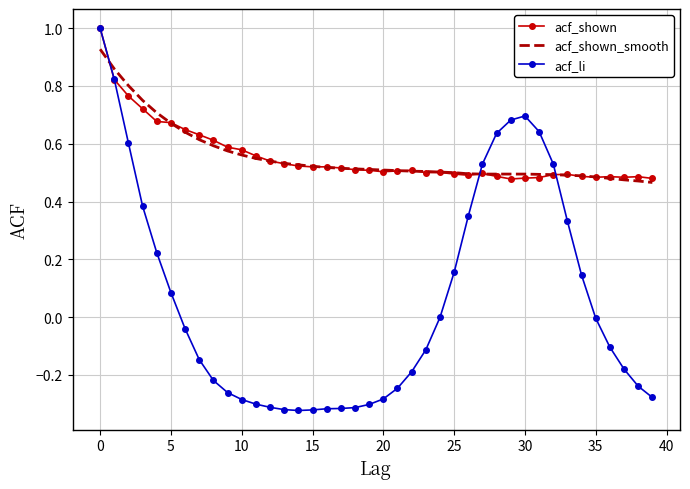

What is the highest value of the acf_li series?

1.0